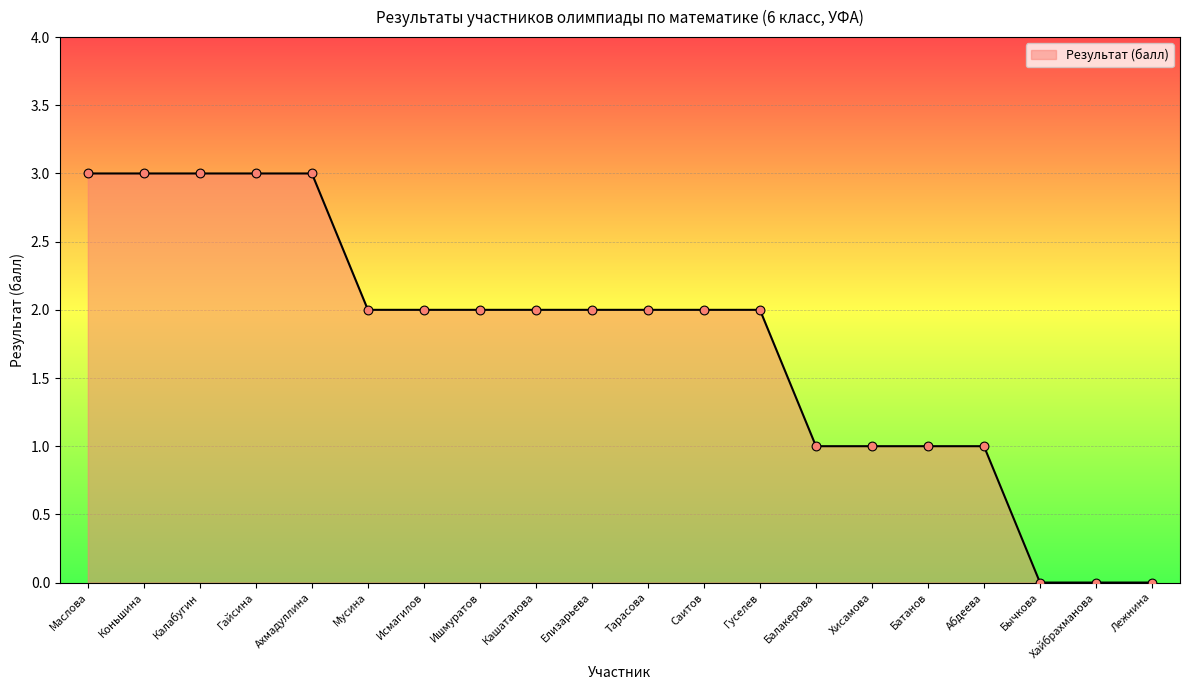

What is the change in value from Калабугин to Елизарьева?

-1